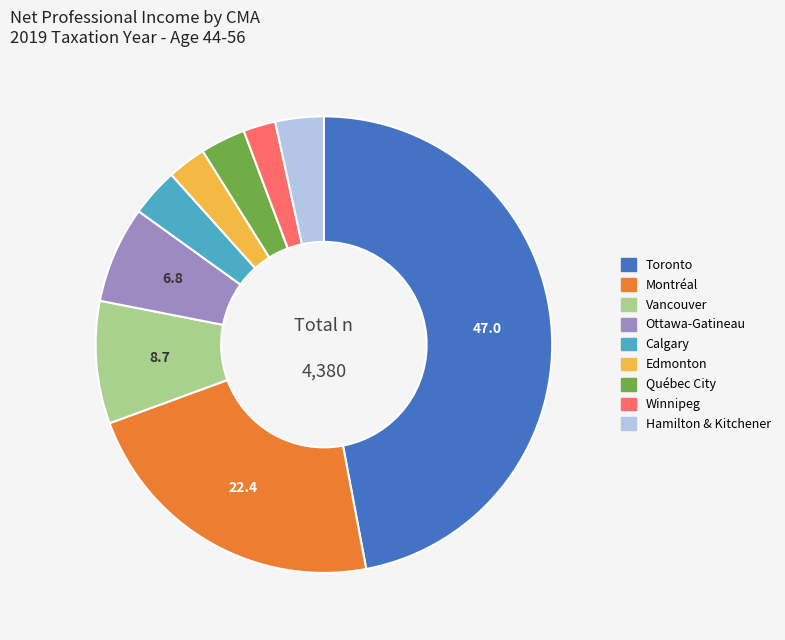

Is Edmonton the majority of the pie?

No